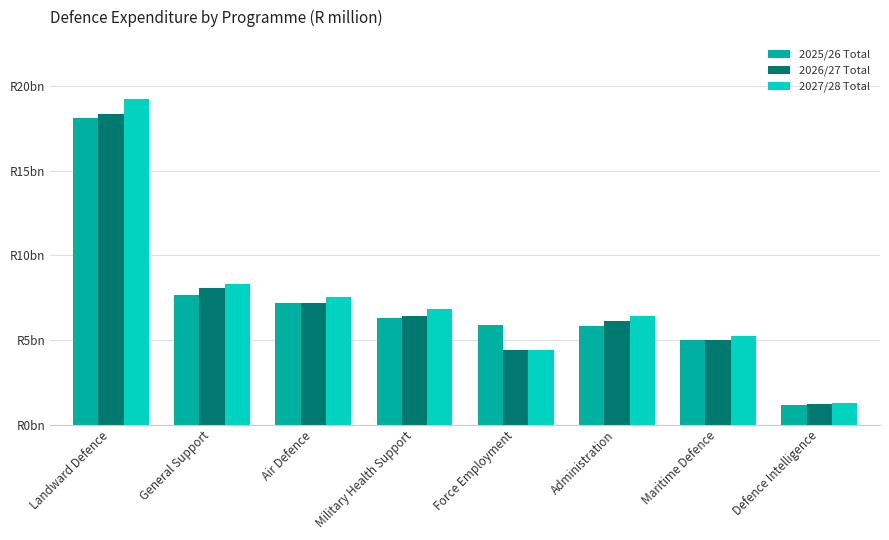

What is the label of the 3rd bar from the left?

Air Defence